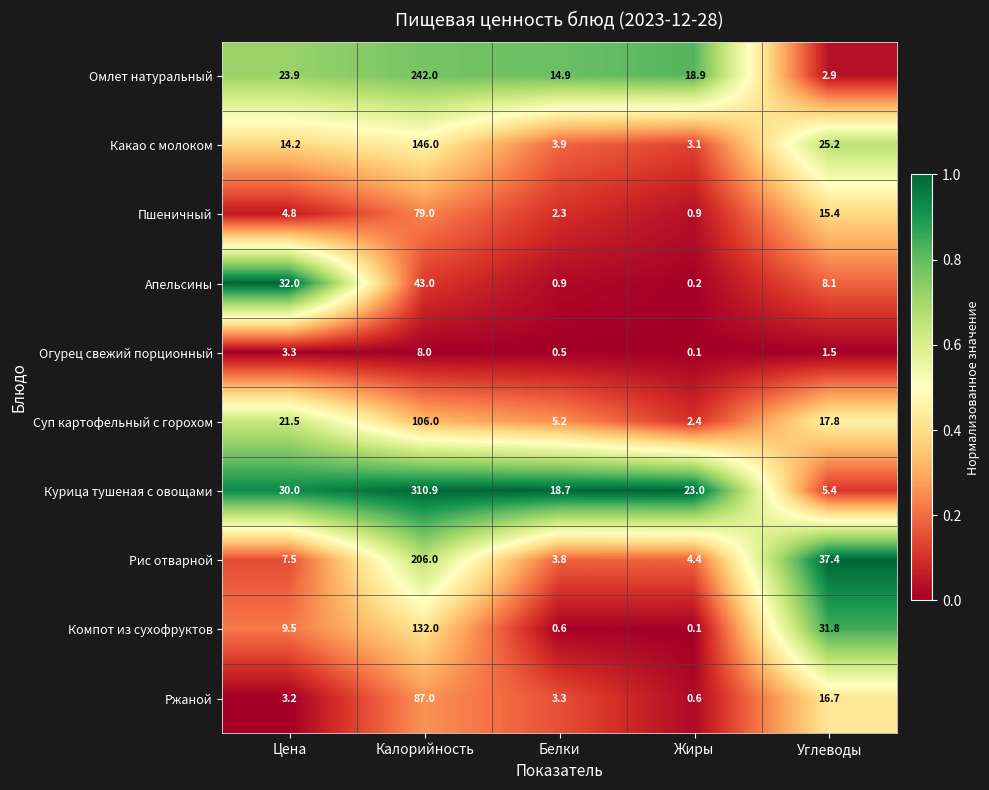

Is the value of Огурец свежий порционный at Калорийность greater than the value of Пшеничный at Углеводы?

No